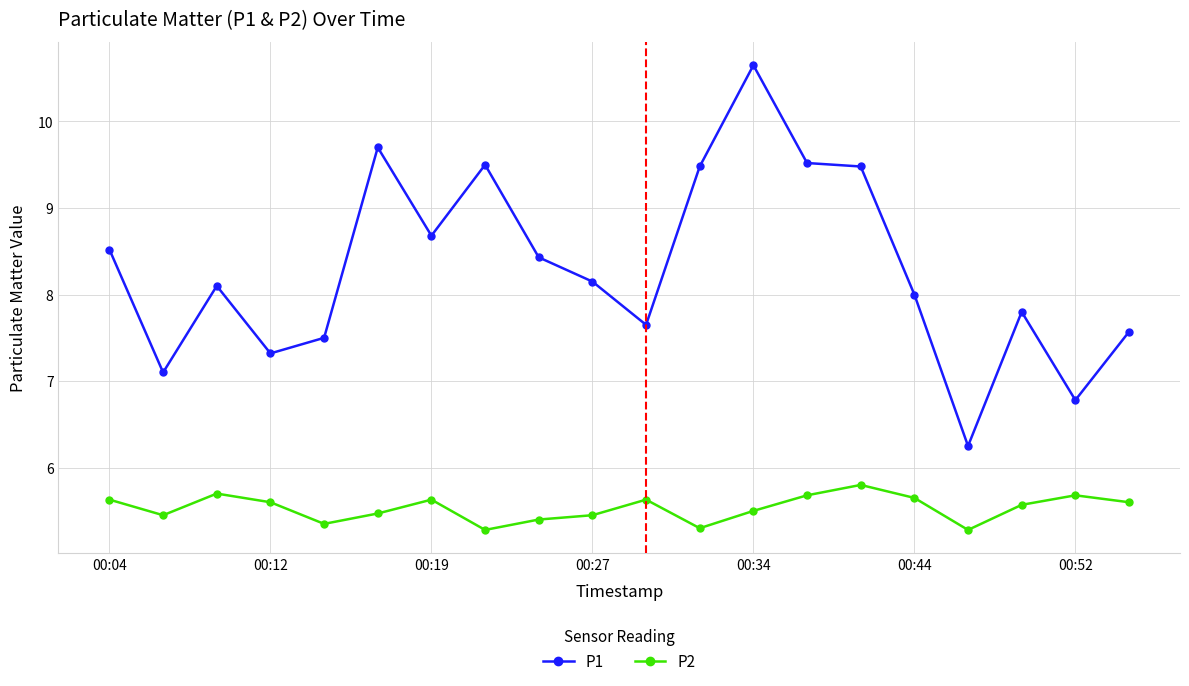

True or false: P1 has more than 1 points higher than both neighbors.

True